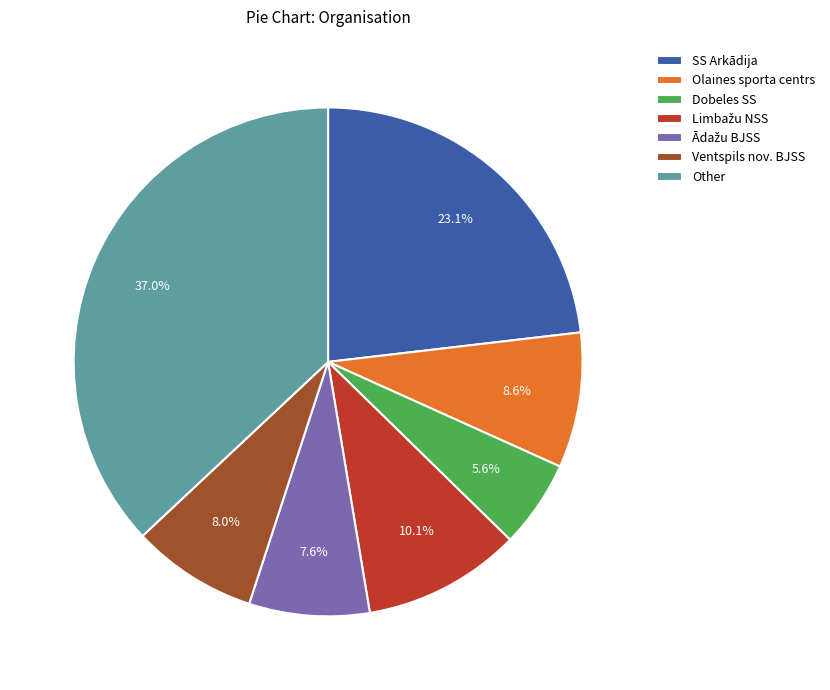

How many segments does this pie chart have?

7